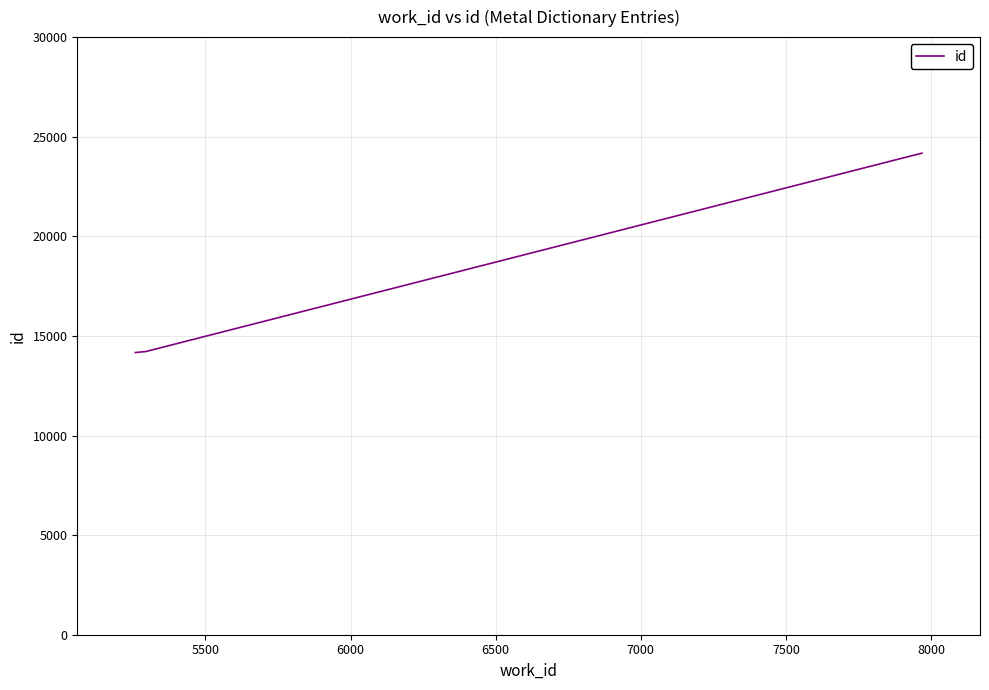

What is the smallest value displayed?

14165